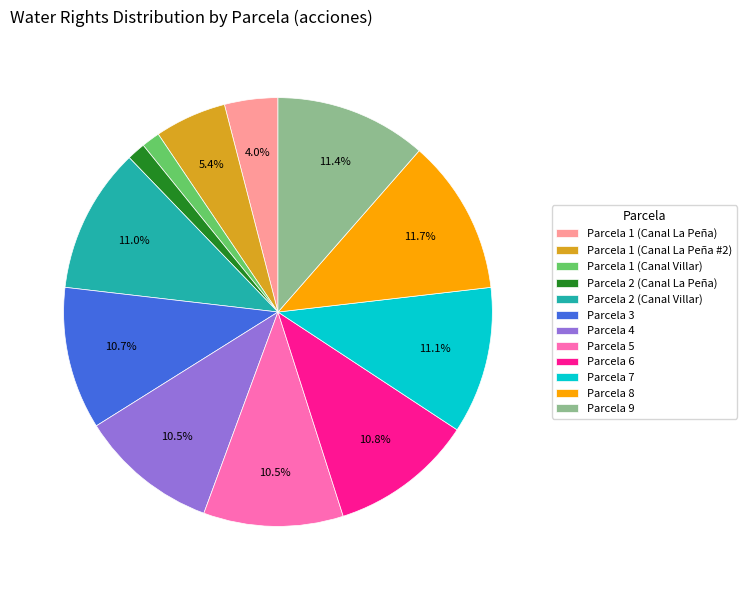

Is the sum of Parcela 3 and Parcela 6 greater than half?

No